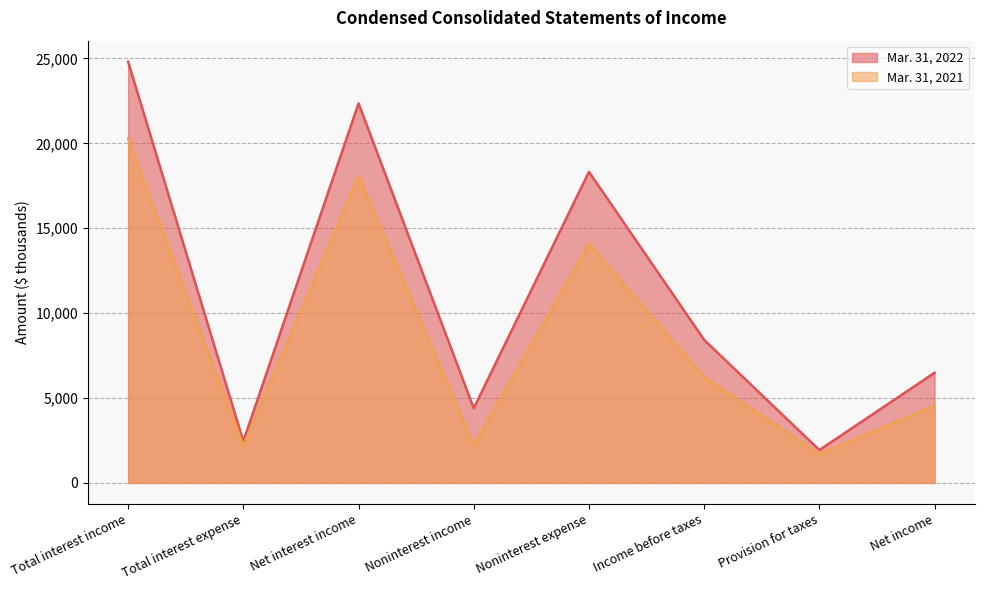

How many lines are shown in the chart?

2